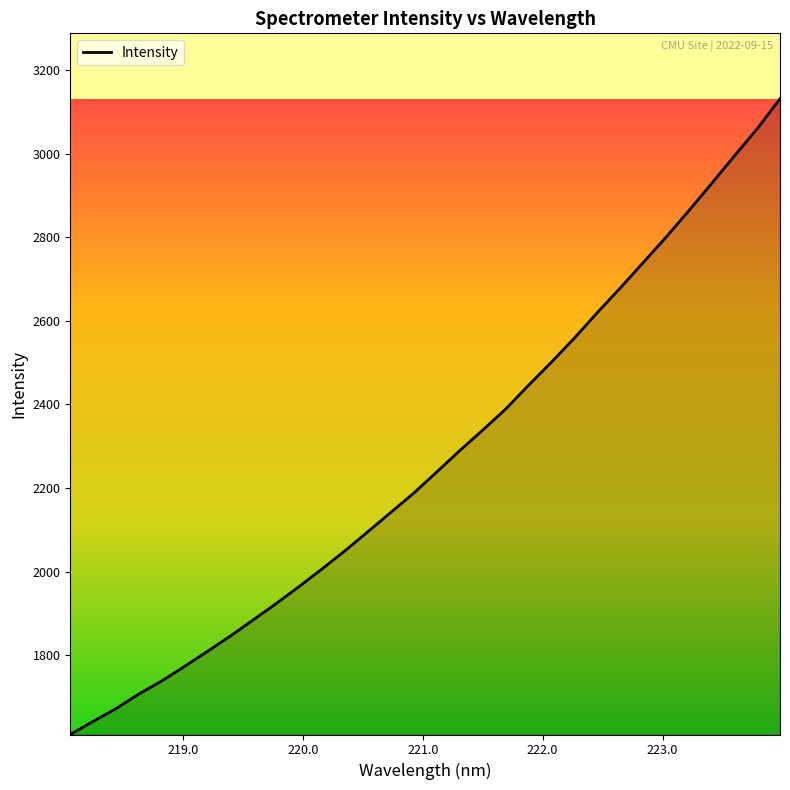

What is the sum of all values?

72627.8